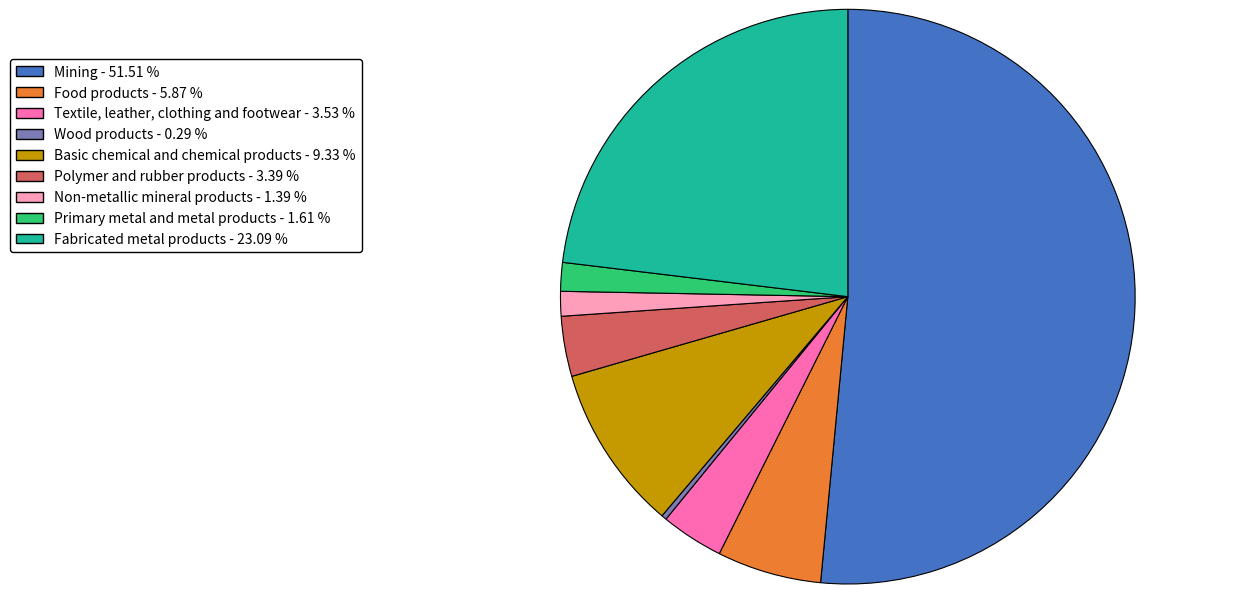

How many segments does this pie chart have?

9